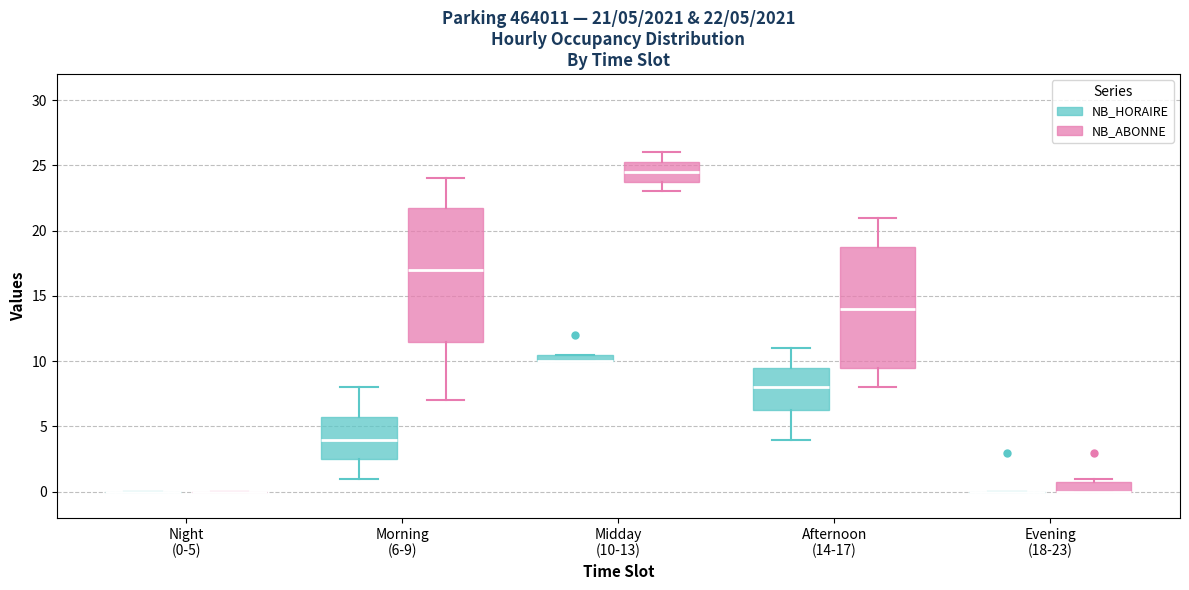

Comparing the boxes themselves (not the whiskers), which one is the tallest?

Morning (6-9) (NB_ABONNE)